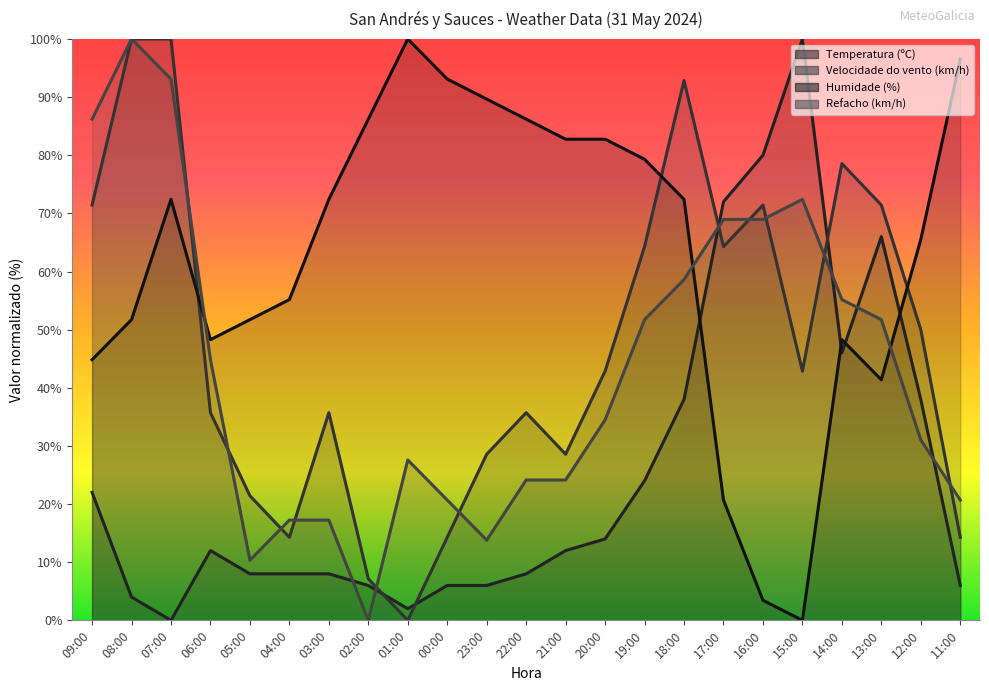

The value of Humidade (%) at 04:00 is 55.2. True or false?

True